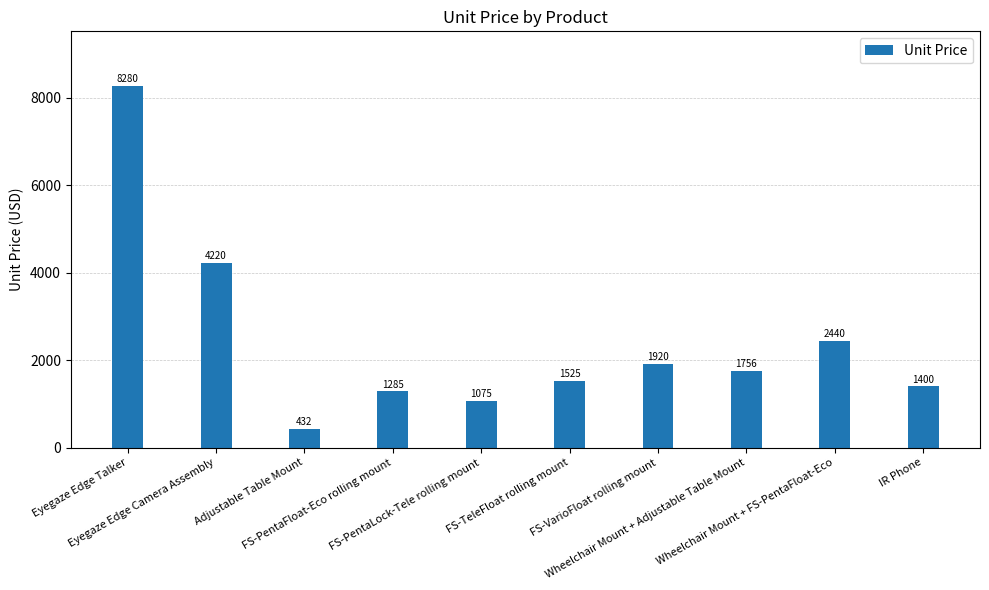

What is the difference between the maximum and second lowest values?

7205